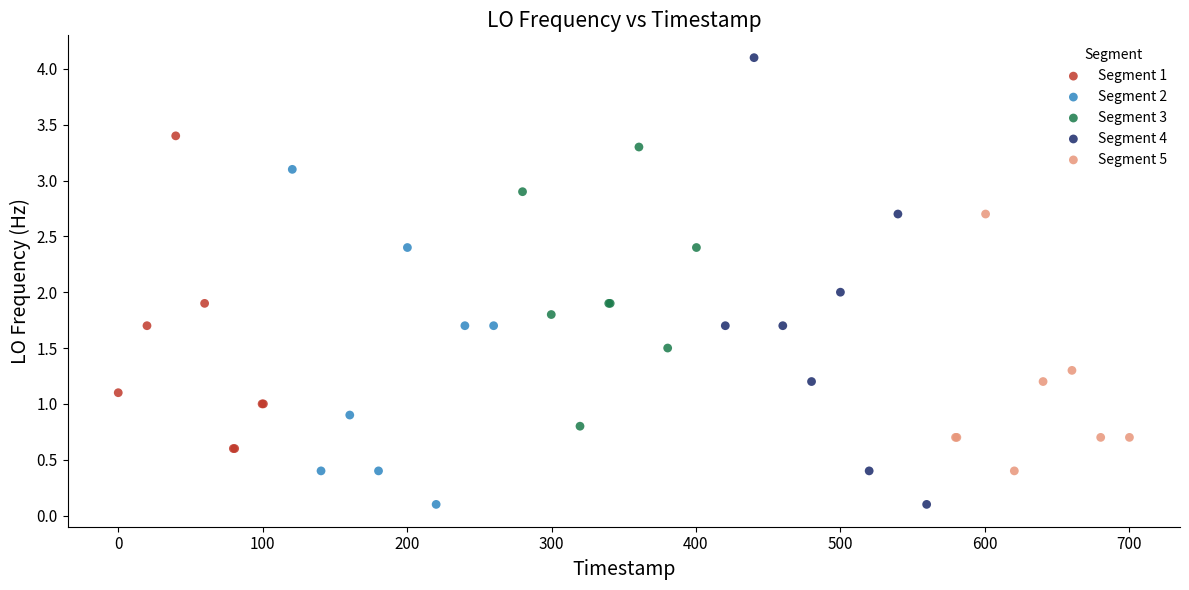

Which series has the widest spread of Y values?

Segment 4